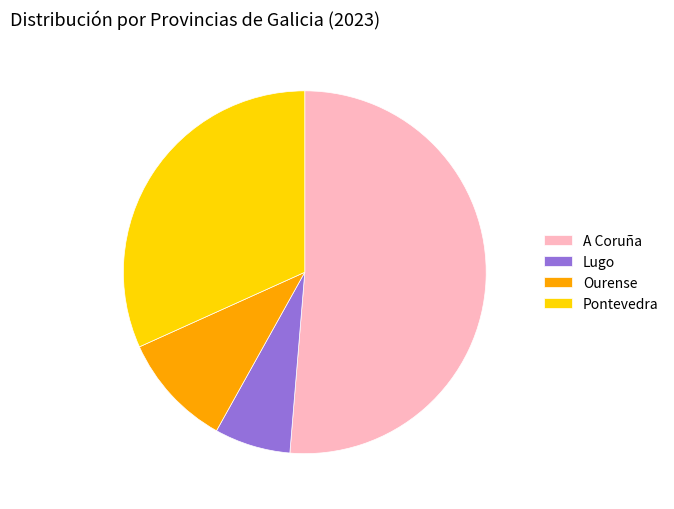

Is the sum of A Coruña and Lugo greater than half?

Yes